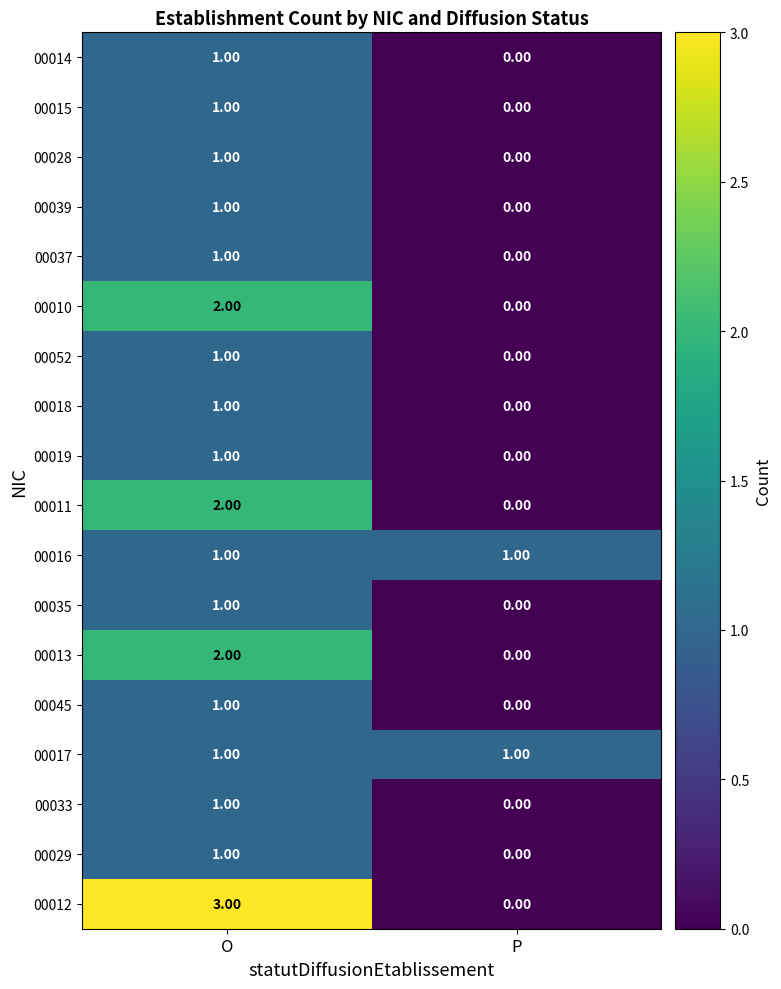

Rank the categories by 00019 value from highest to lowest.

O, P